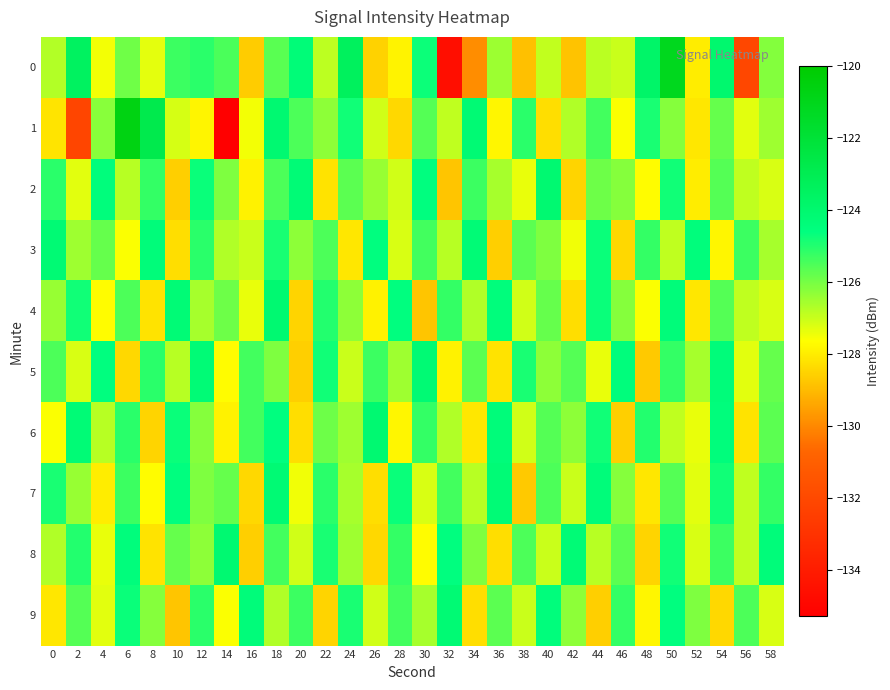

Between 54 and 22, which is larger?

54